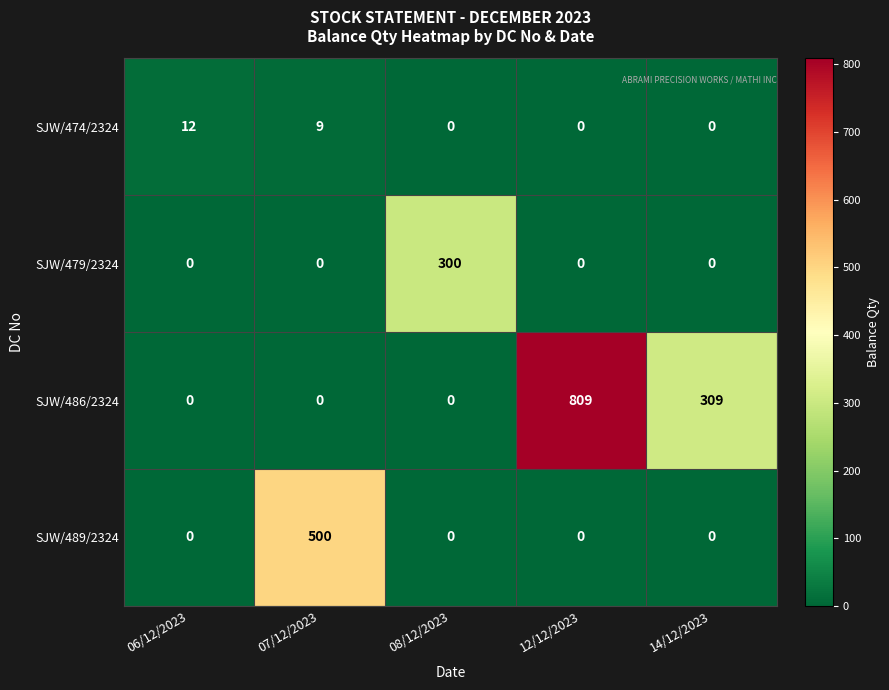

List the series in order of their peak value, highest first.

SJW/486/2324, SJW/489/2324, SJW/479/2324, SJW/474/2324